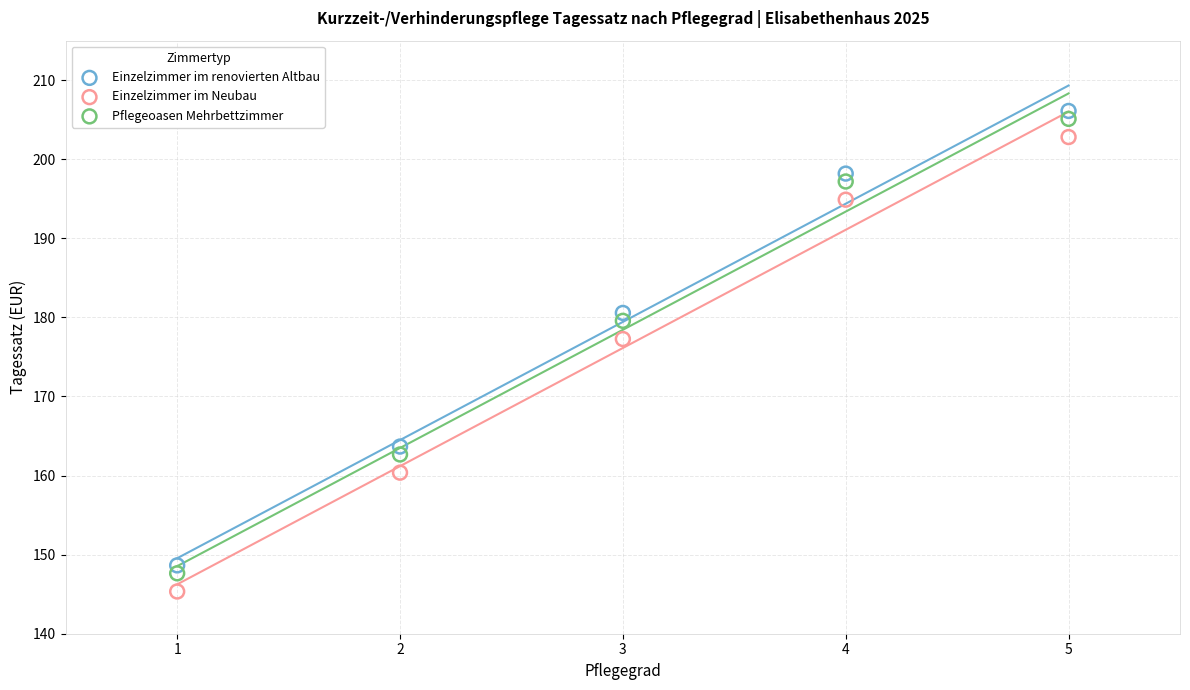

Which series reaches the maximum Y coordinate?

Einzelzimmer im renovierten Altbau